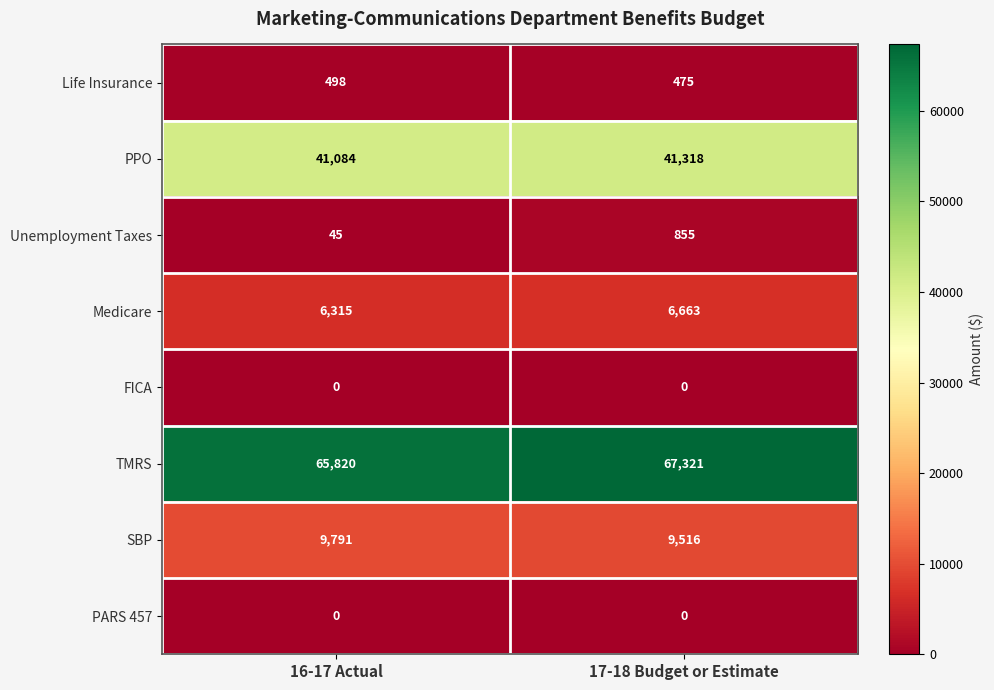

What is the sum of the Life Insurance values at 17-18 Budget or Estimate and 16-17 Actual?

973